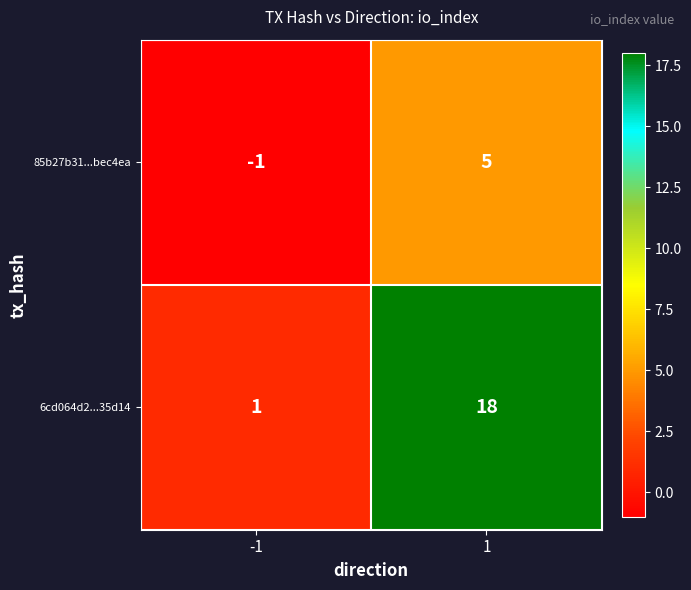

What is the greatest value displayed?

18